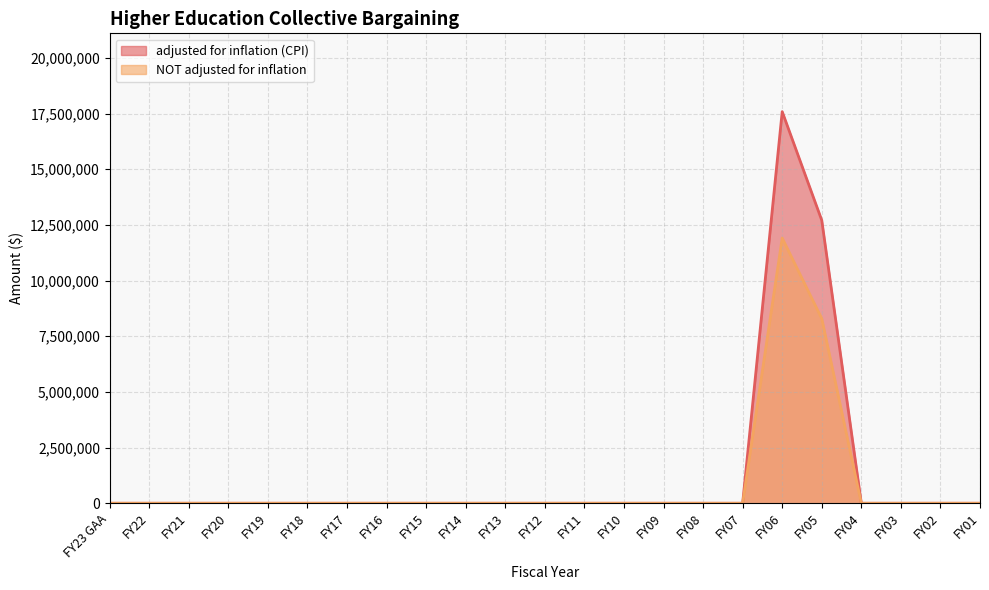

Which series has the widest spread of values?

adjusted for inflation (CPI)